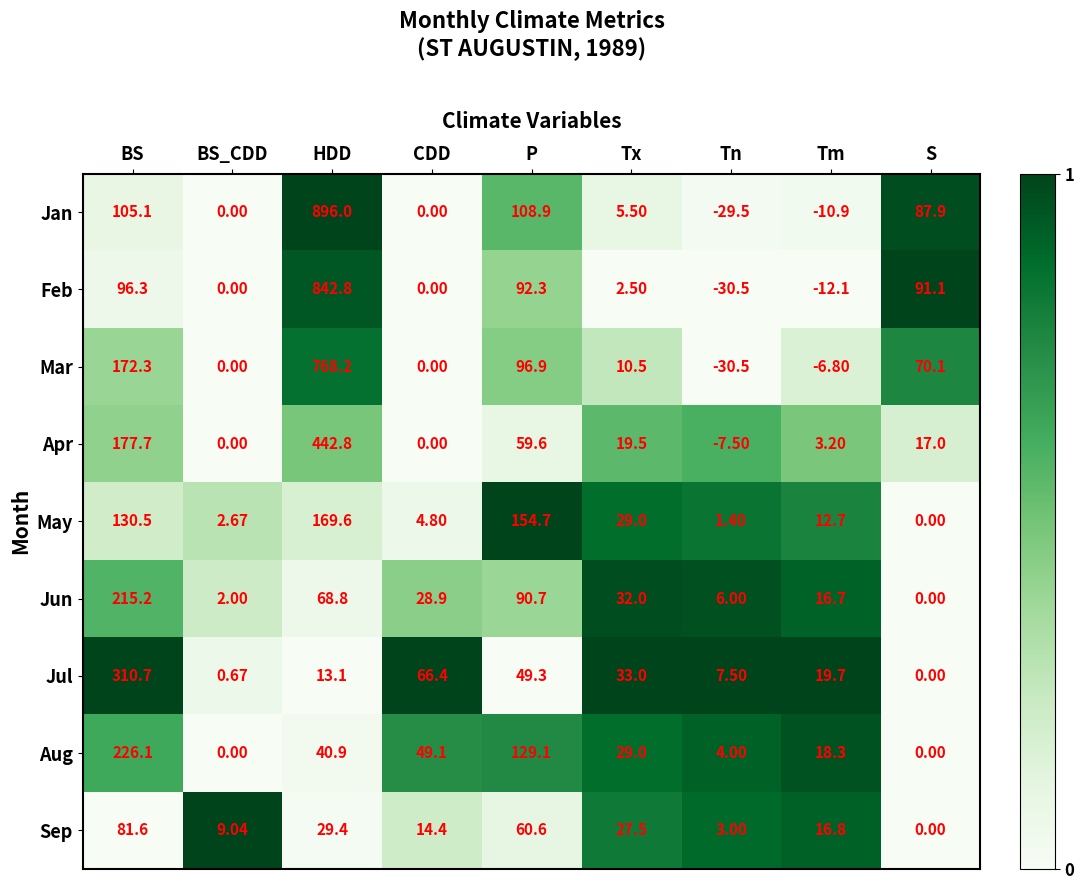

Between Tx and Tm, which series saw the biggest shift?

Mar